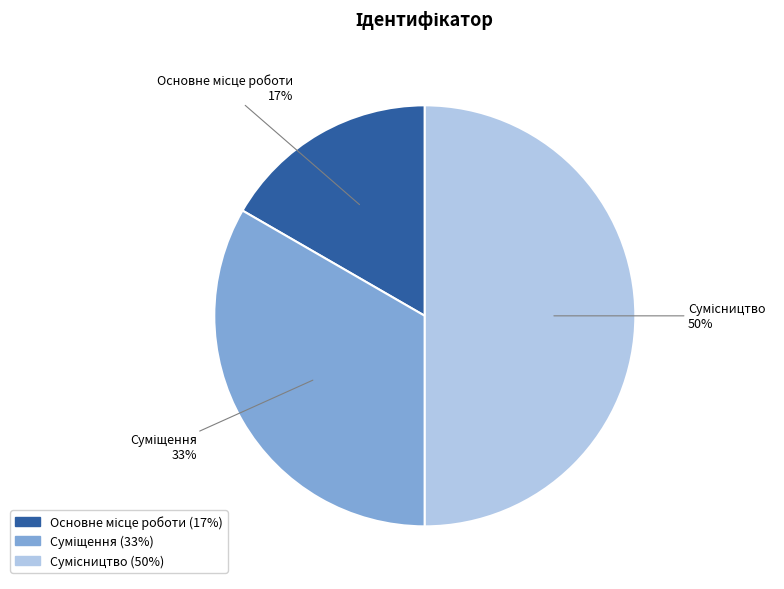

To the nearest percent, what is the average slice percentage?

33%